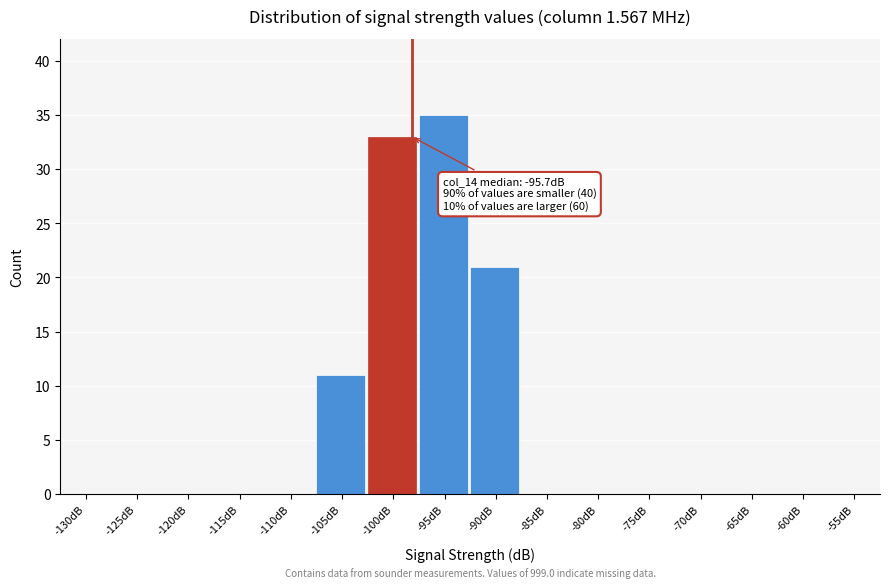

Reading left to right, what are all the values shown in this chart?

-130dB=0	-125dB=0	-120dB=0	-115dB=0	-110dB=0	-105dB=11	-100dB=33	-95dB=35	-90dB=21	-85dB=0	-80dB=0	-75dB=0	-70dB=0	-65dB=0	-60dB=0	-55dB=0